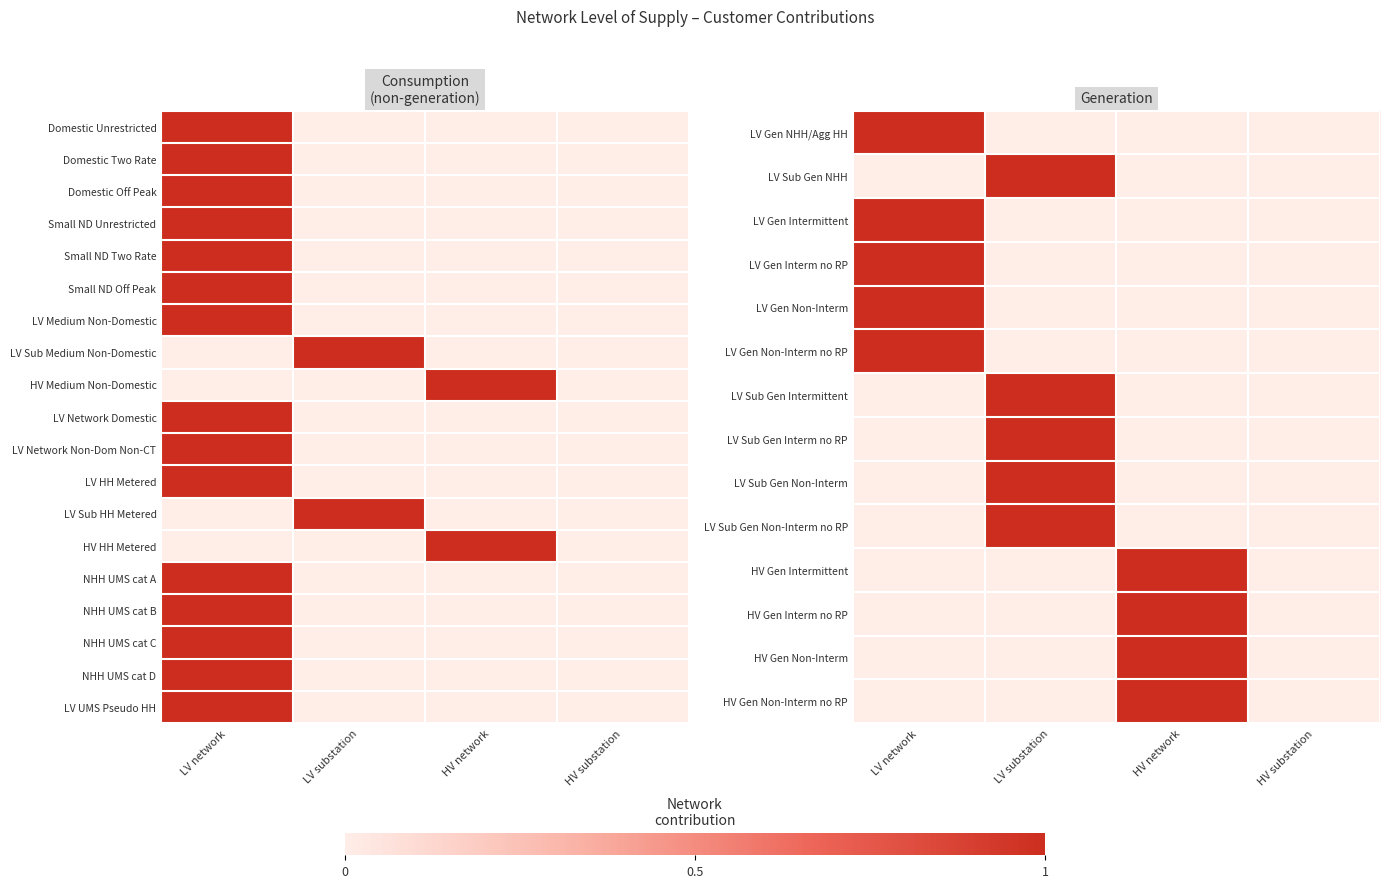

The value of LV Gen Non-Interm no RP at LV substation is 0. True or false?

True